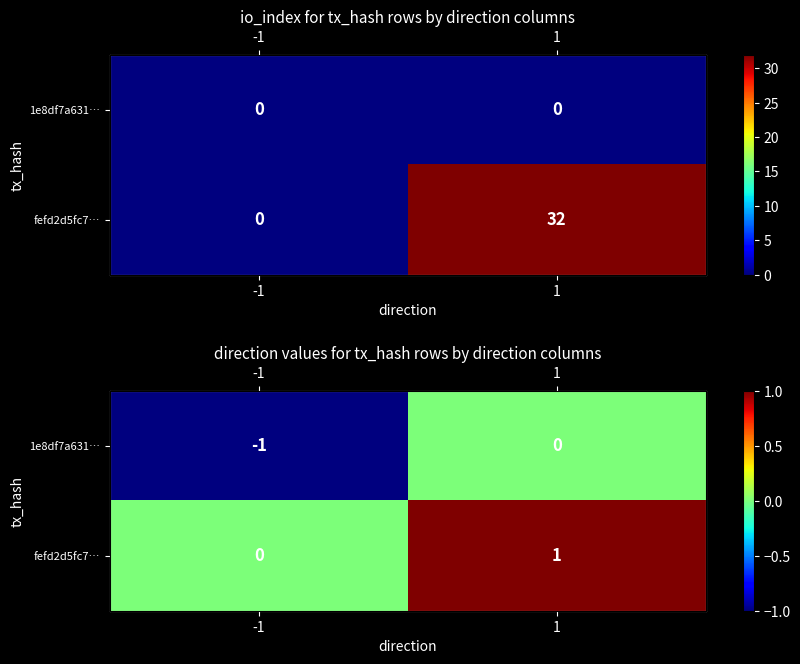

What is the spread (max minus min) of values at 1?

1